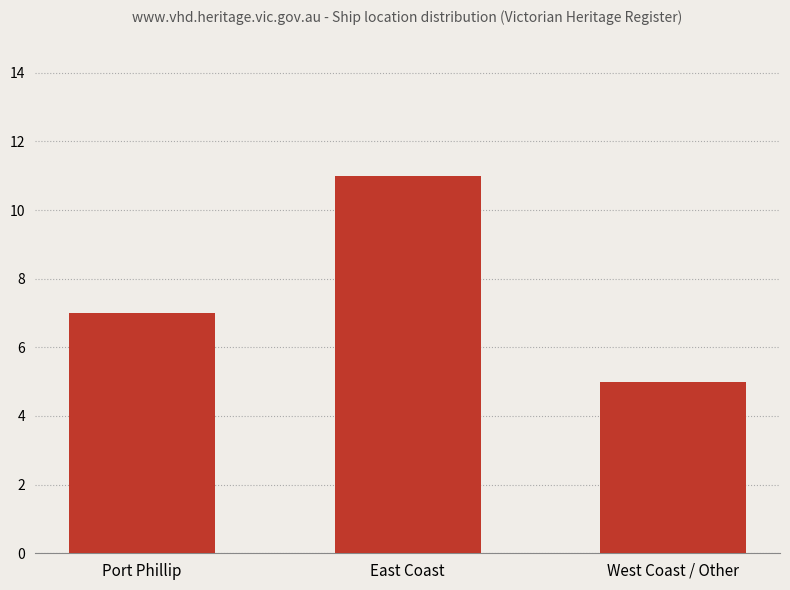

What is the difference between the maximum and minimum values?

6